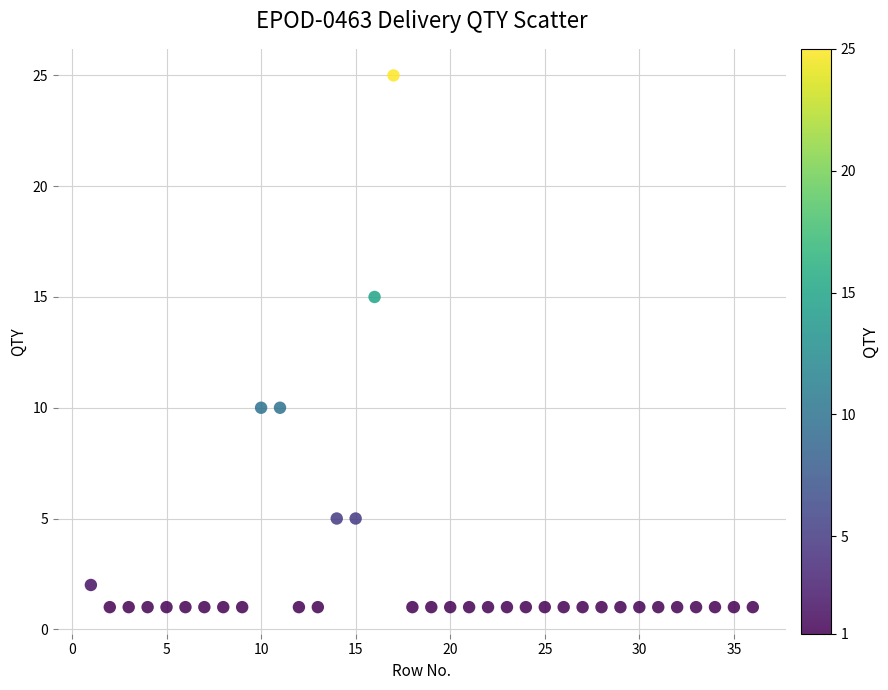

What Y value in the scatter plot is closest to 13?

15